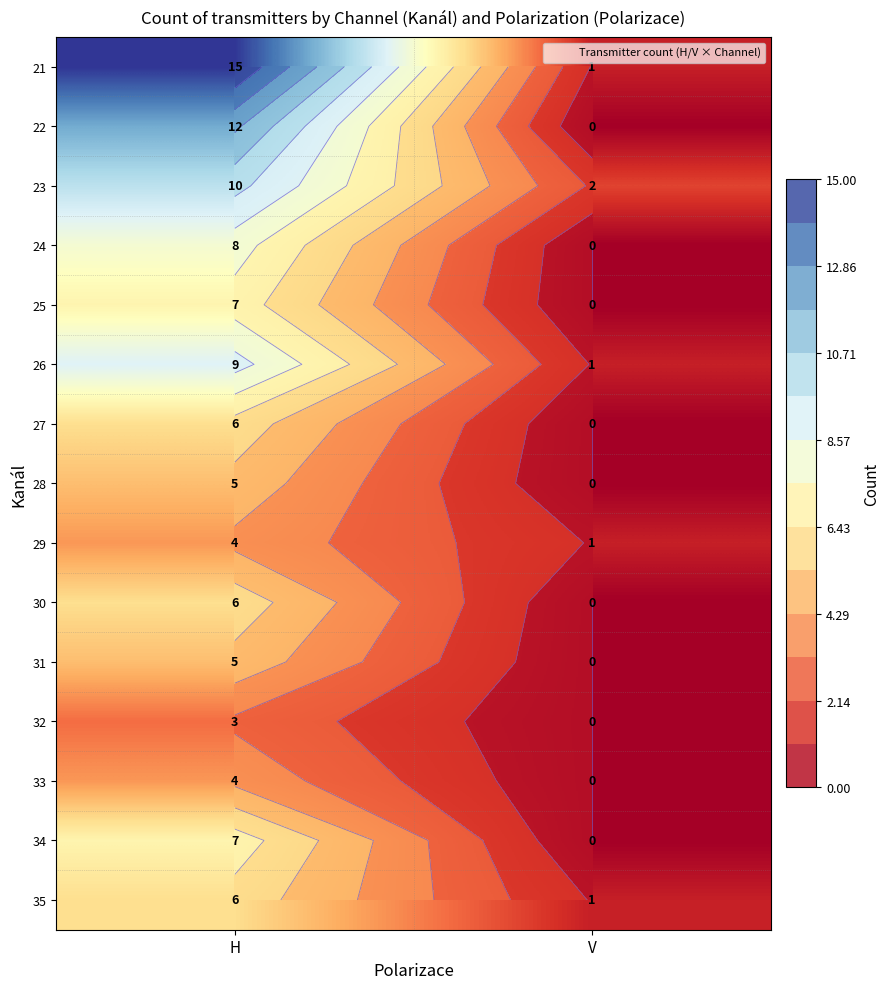

Between H and V, which is larger?

H